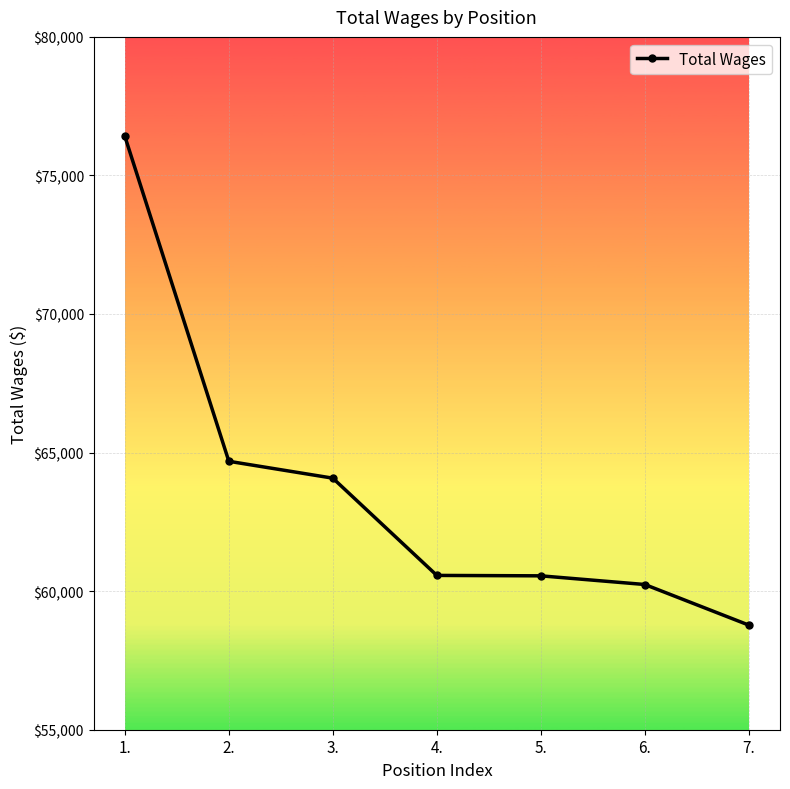

What is the minimum value shown in the chart?

58775